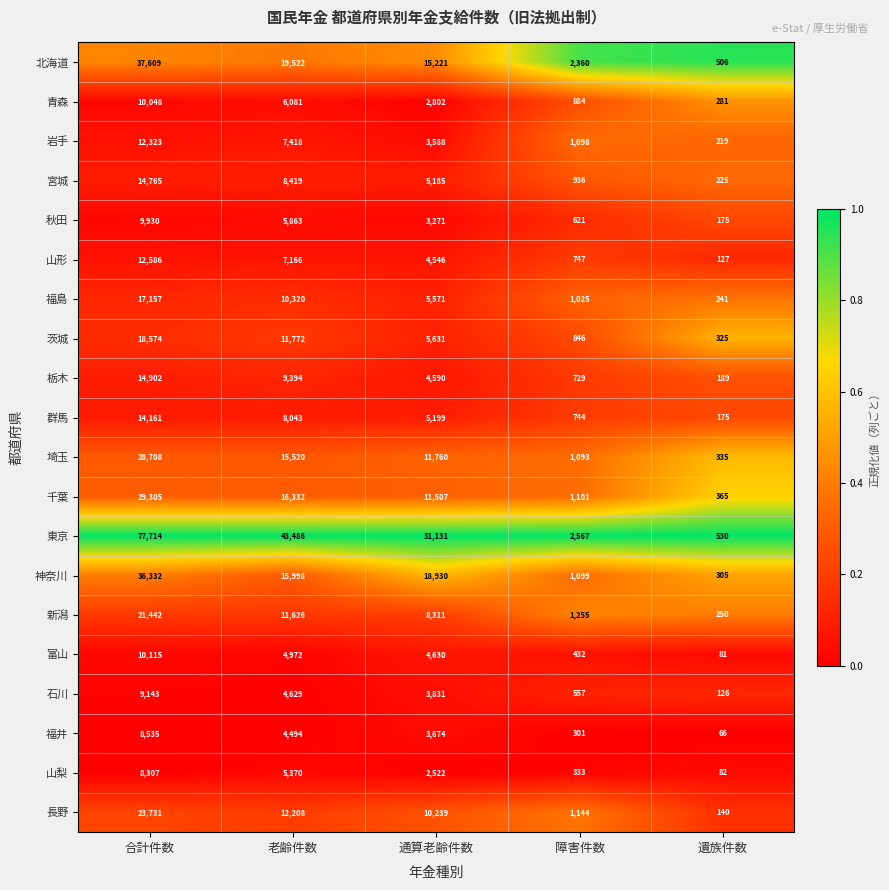

True or false: 栃木 has a value of 7769 at 合計件数.

False